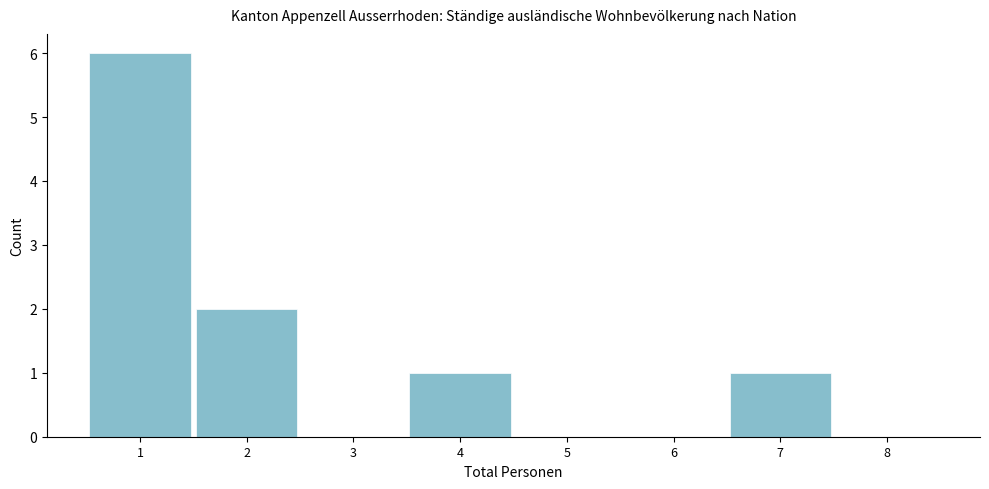

How tall is the bar that spans 3.5 to 4.5 on the x-axis? The values are not printed on the chart, so give them approximately, as read against the axis.

1